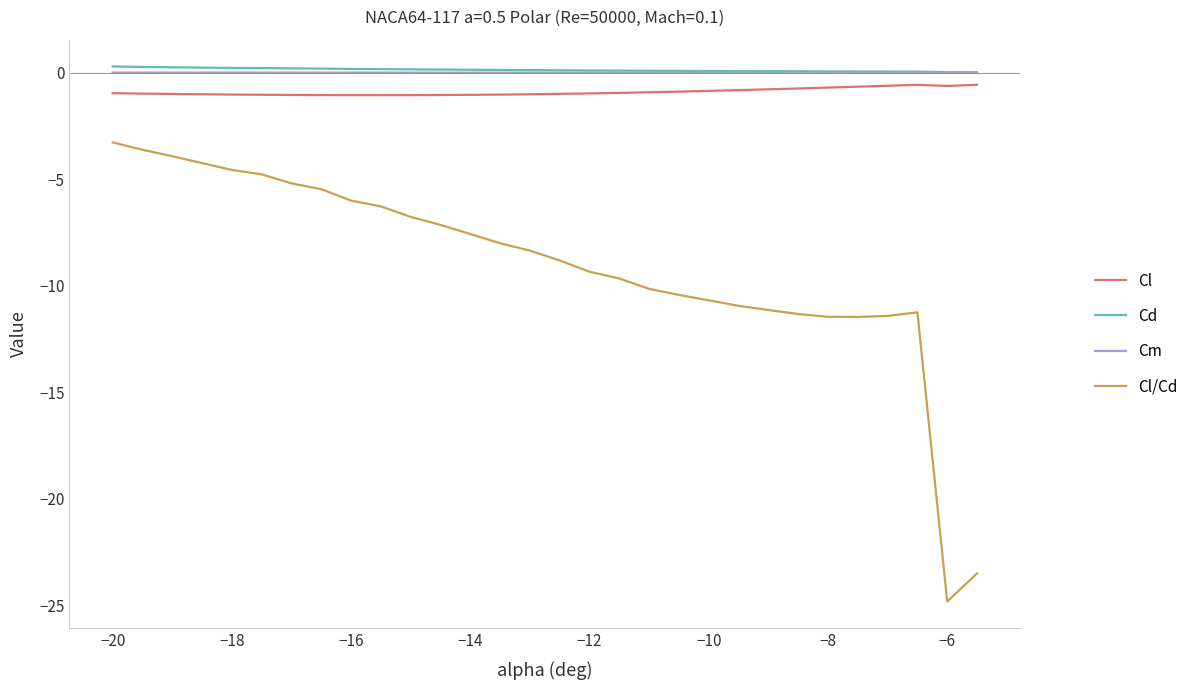

Which series has the widest spread of values?

Cl/Cd